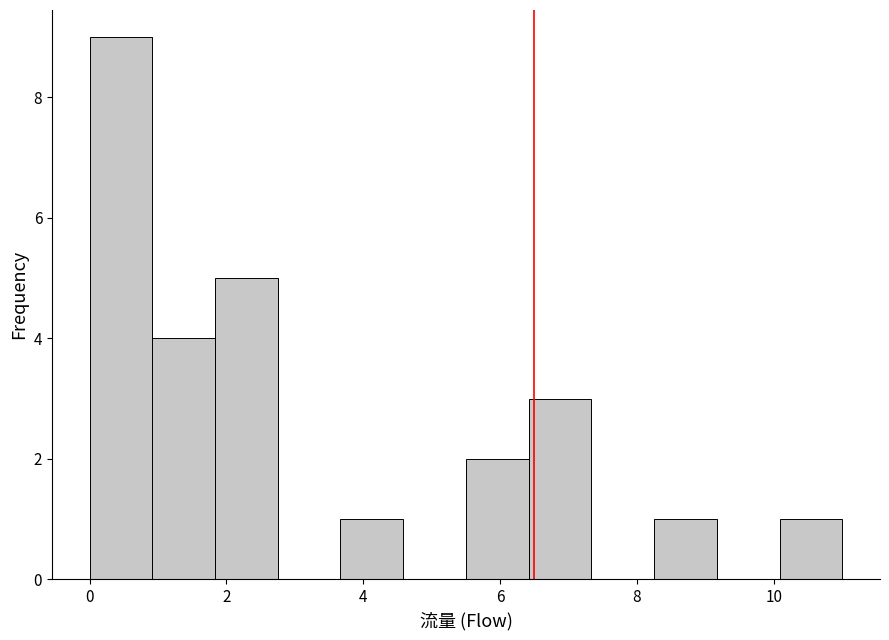

Over which range of the x-axis is the bar tallest?

0.0 to 1.0